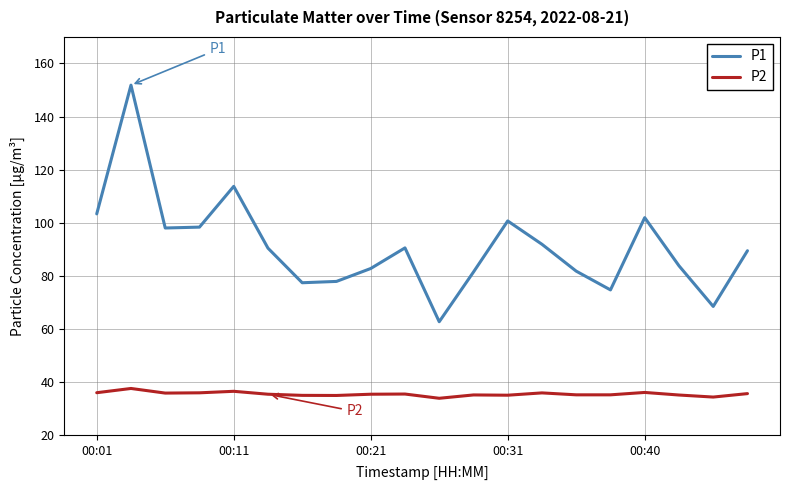

What is the maximum value shown in the chart?

151.8